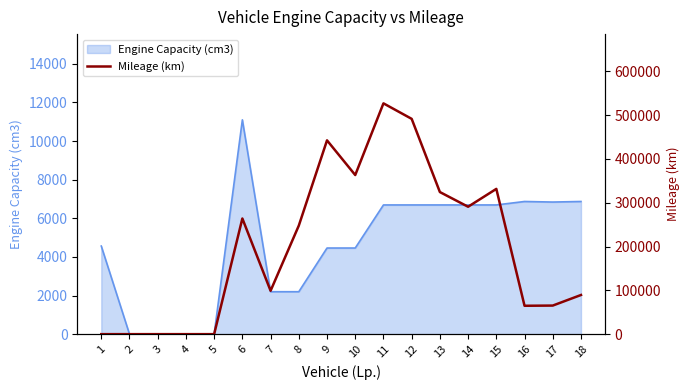

How many lines are shown in the chart?

1